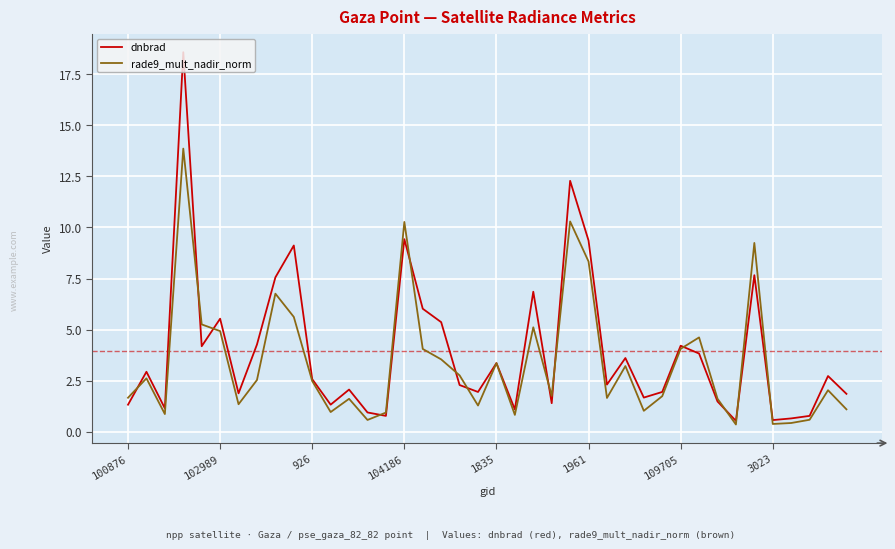

What is the lowest value of the dnbrad series?

0.5